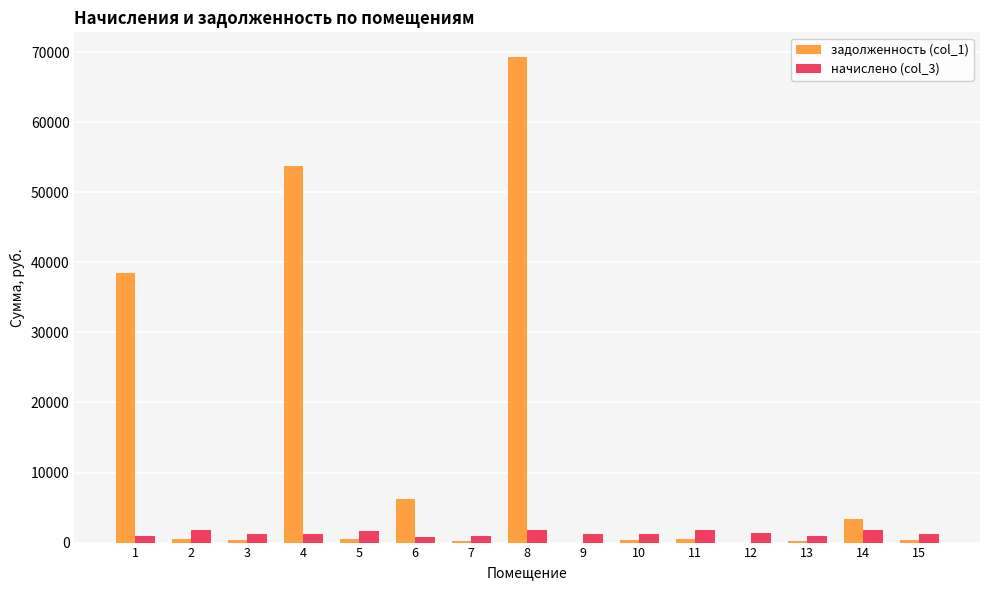

At which category is the sum across all series the highest?

8